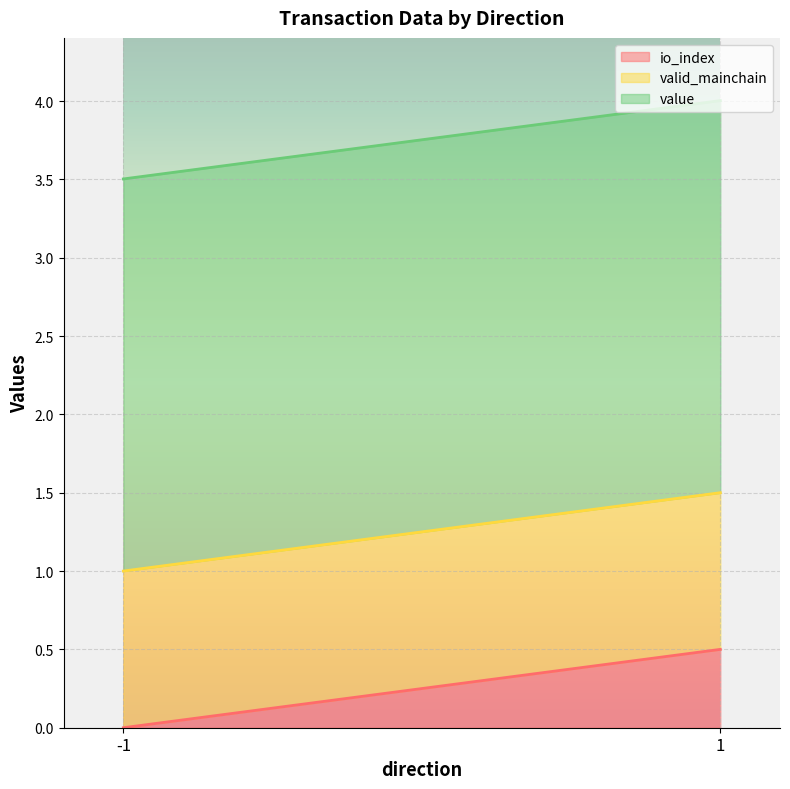

What value does the valid_mainchain series have at -1?

1.0